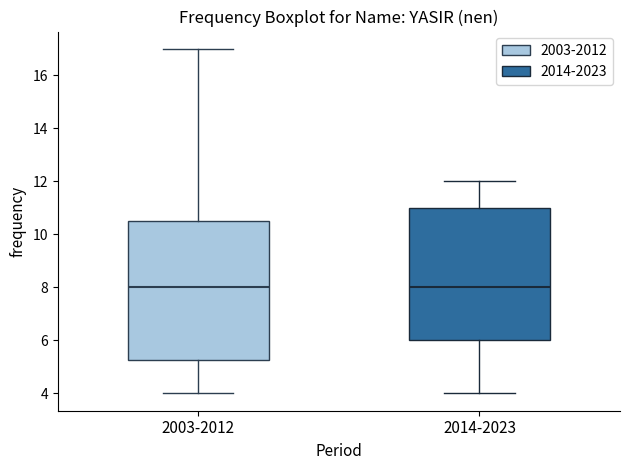

Which box is the tallest, from its lower edge to its upper edge?

2003-2012